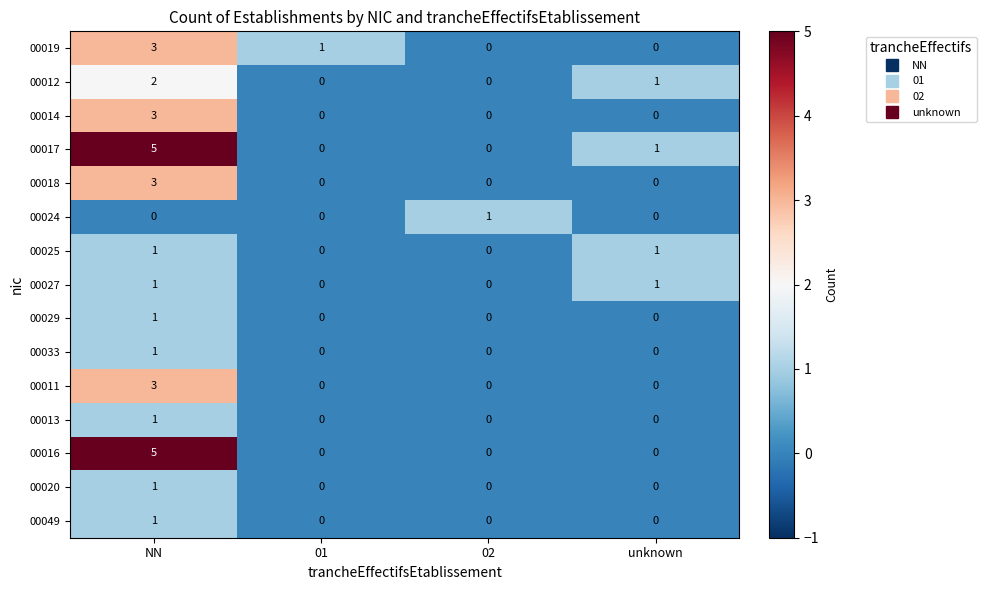

What is the greatest value displayed?

5